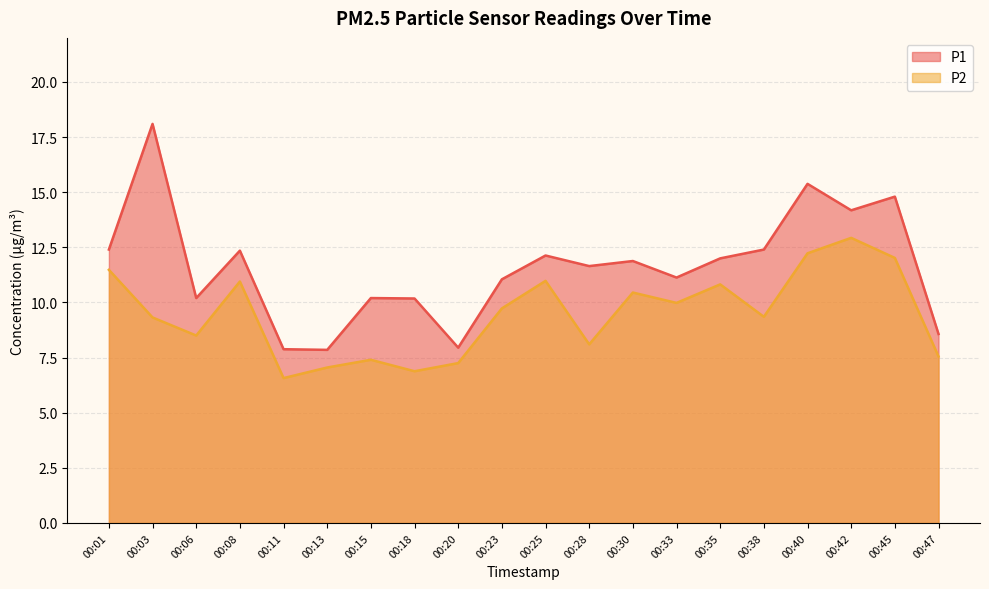

What is the lowest value of the P2 series?

6.6